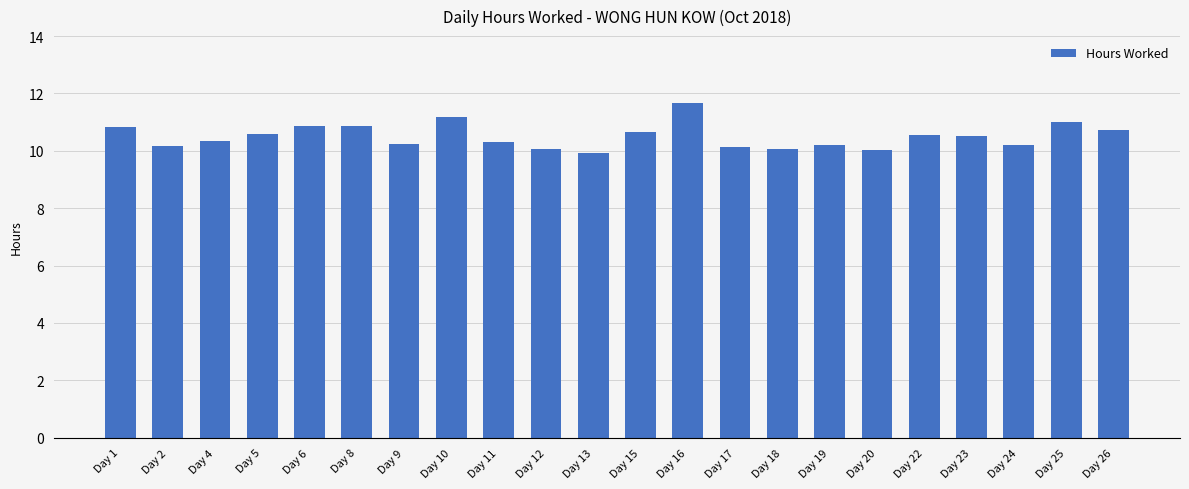

What is the value of the 10th bar from the left?

10.1